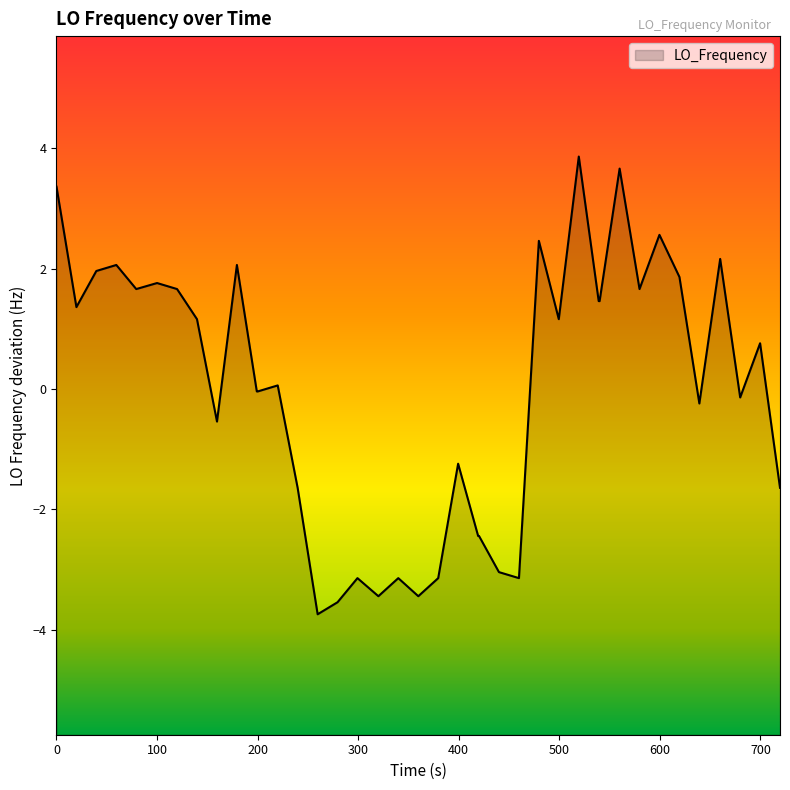

What is the maximum value shown in the chart?

3.9